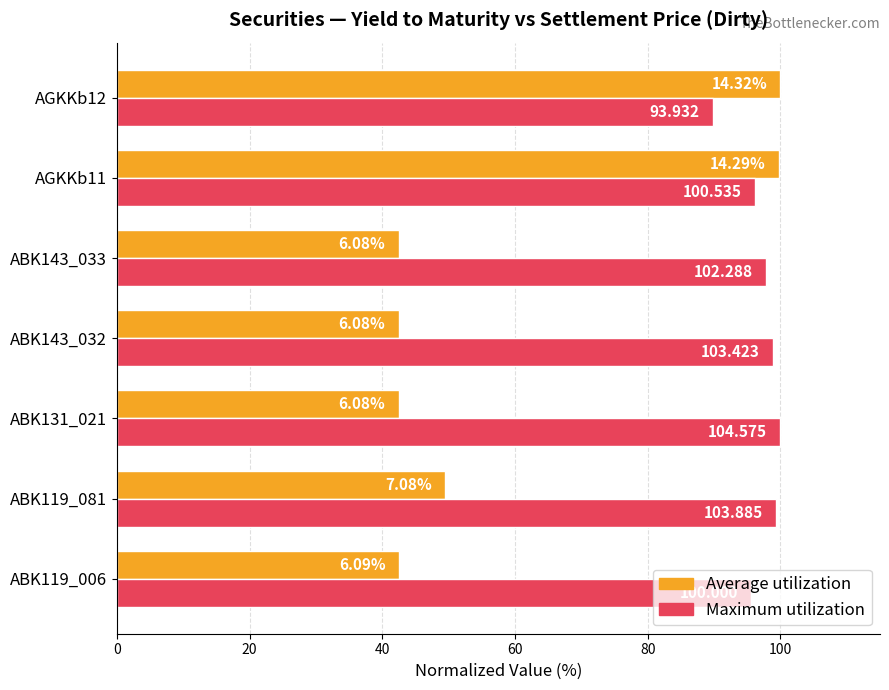

What are all the series names shown in the legend?

Average utilization, Maximum utilization